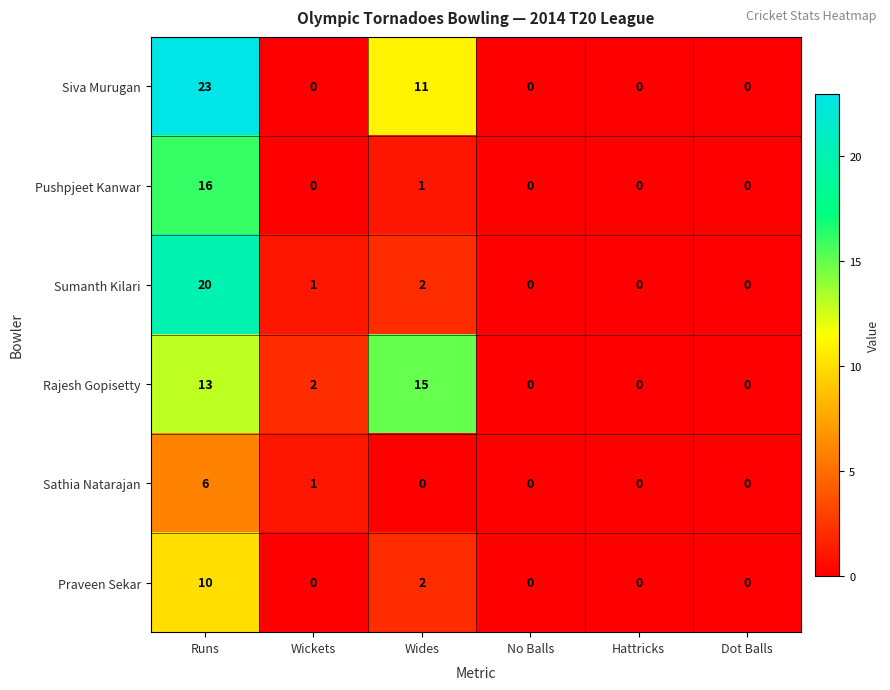

Which category has the highest value in the Sumanth Kilari series?

Runs